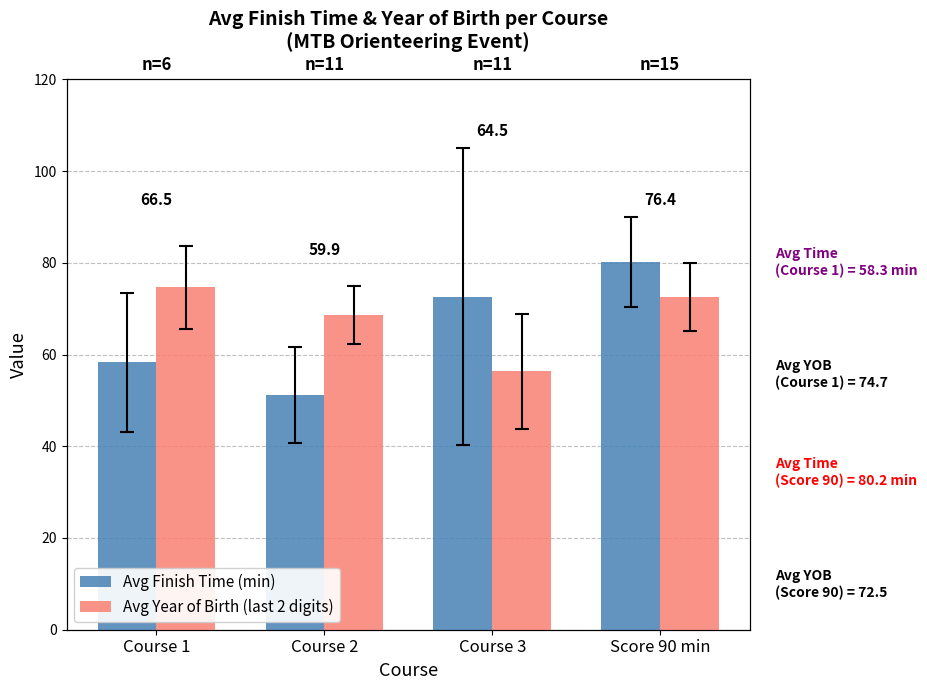

Reading left to right, transcribe all the data shown in this chart.

Avg Finish Time (min): 58.3	51.2	72.6	80.2
Avg Year of Birth (last 2 digits): 74.7	68.5	56.4	72.5